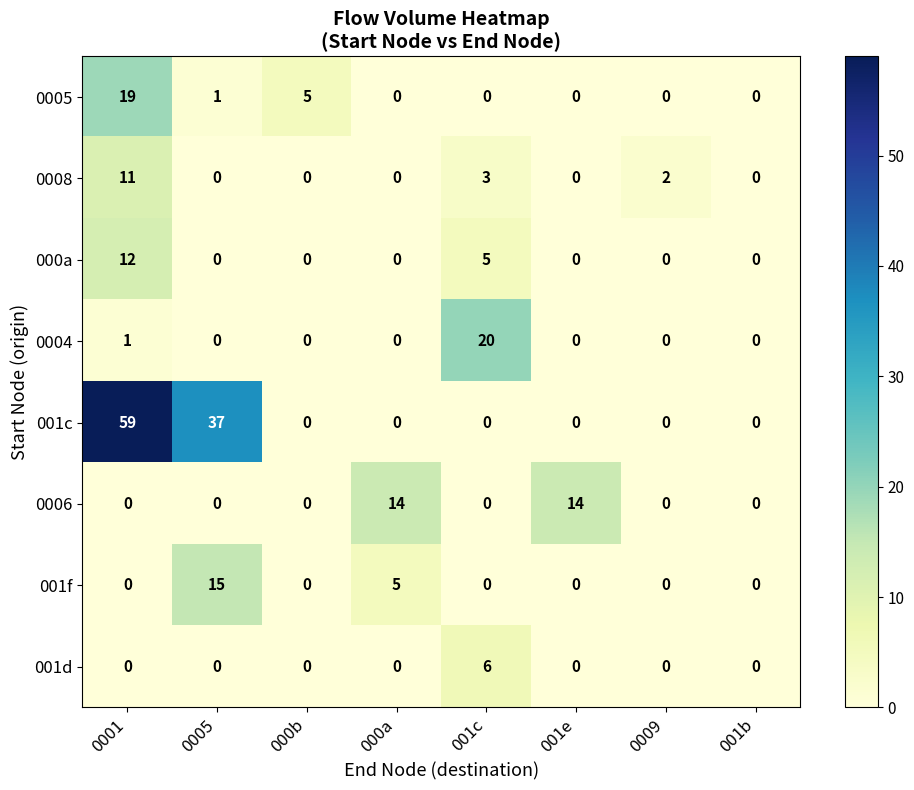

What is the highest value of the 001d series?

6